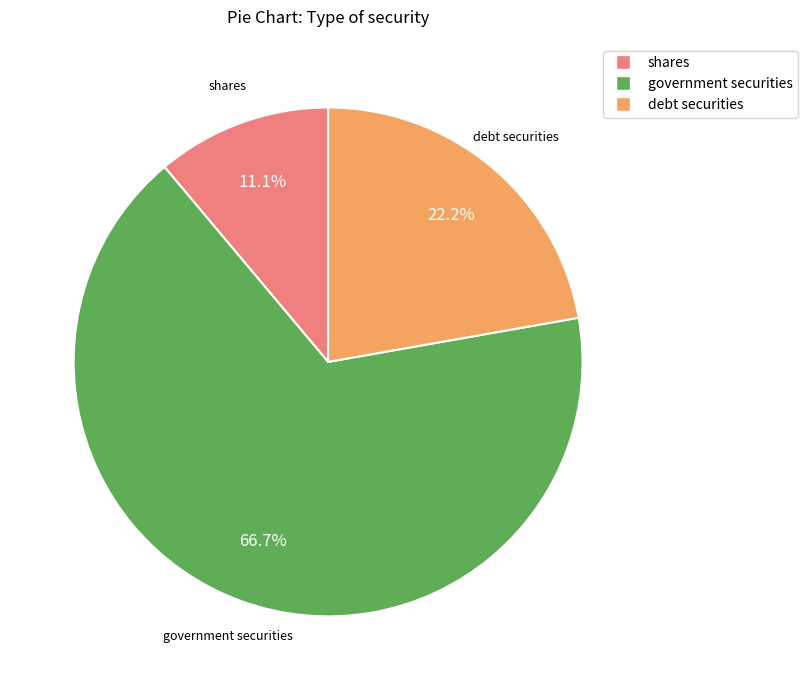

What percentage is NOT represented by government securities?

33.3%